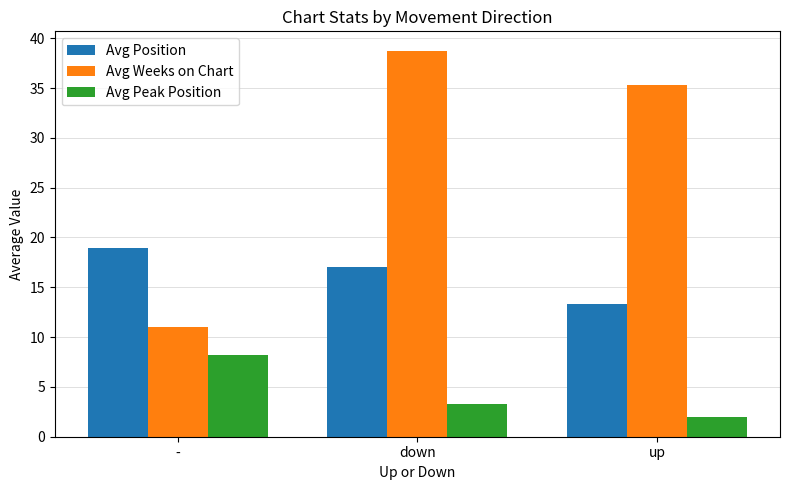

Is the value of Avg Position at - greater than the value of Avg Weeks on Chart at -?

Yes